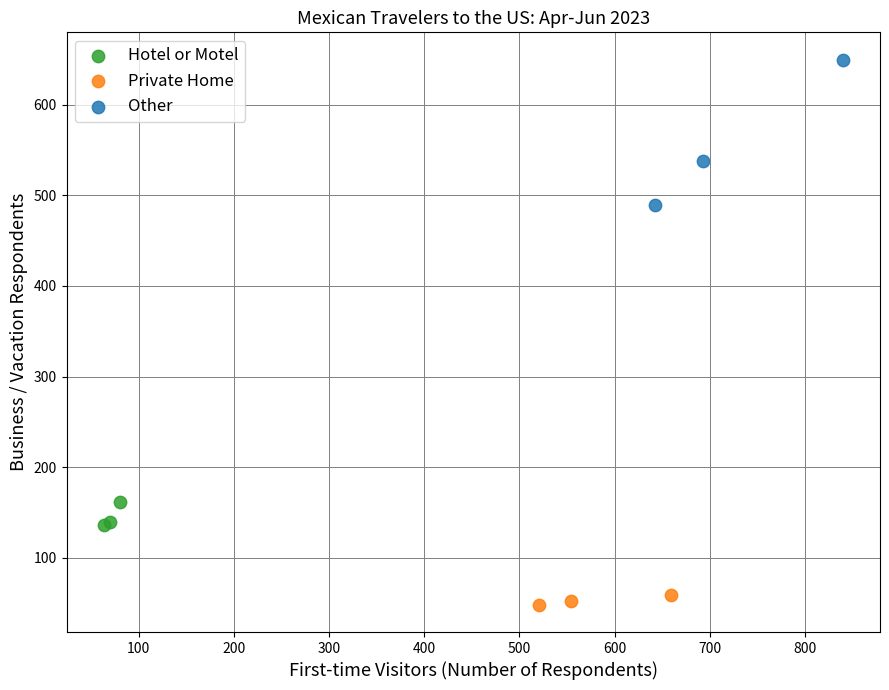

Which series contains the highest Y value?

Other